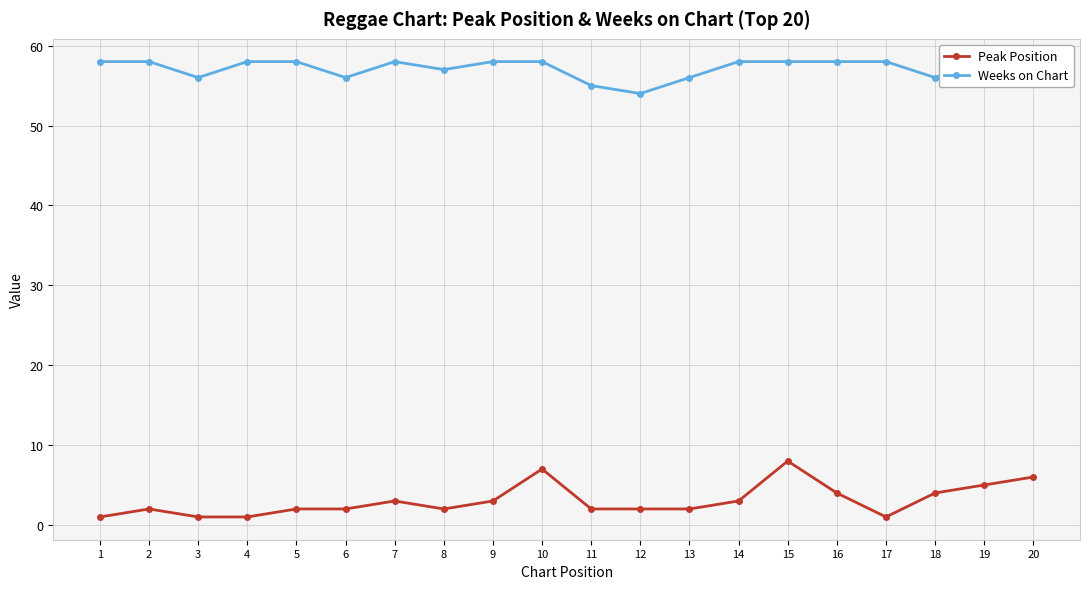

How many values in the Peak Position series exceed 2?

9